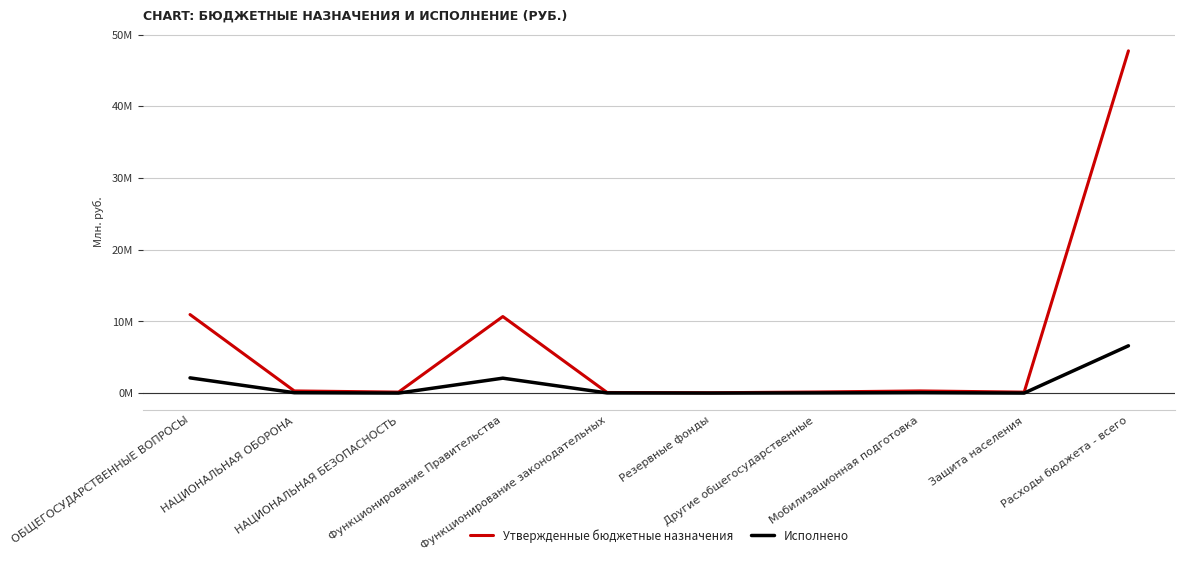

Does the chart display data point markers on the line(s)?

No